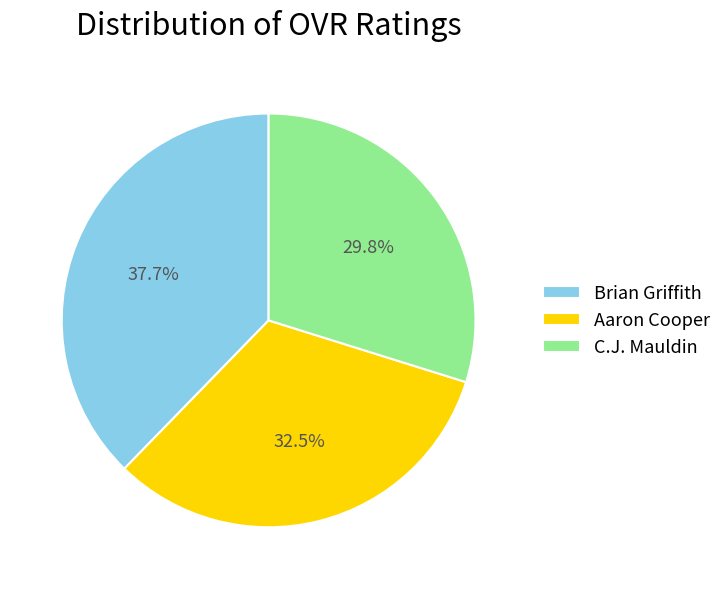

How many segments does this pie chart have?

3